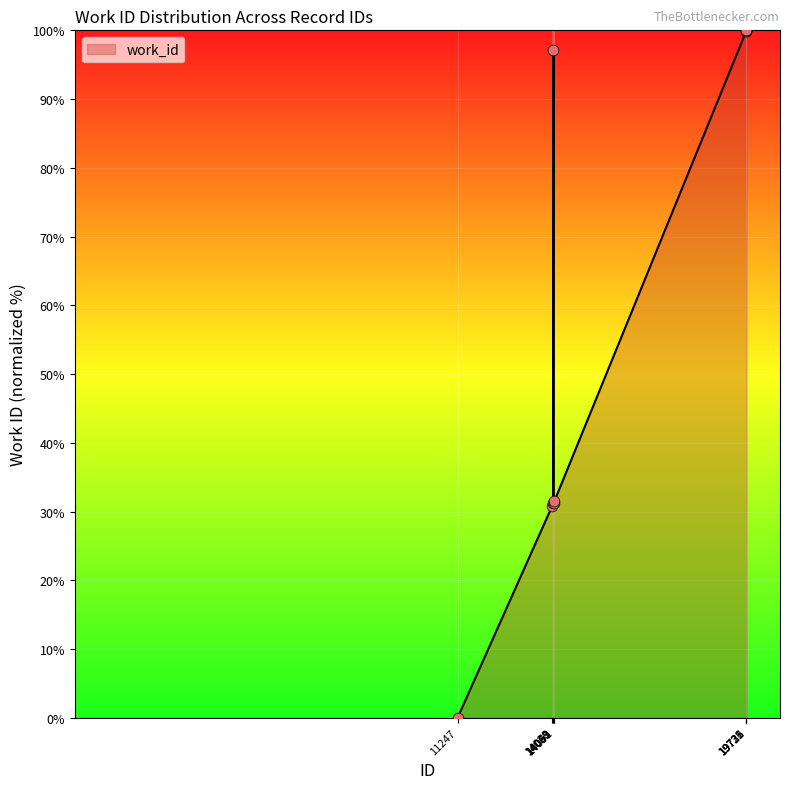

What is the ratio of the value at 19731 to the value at 14091?

3.2